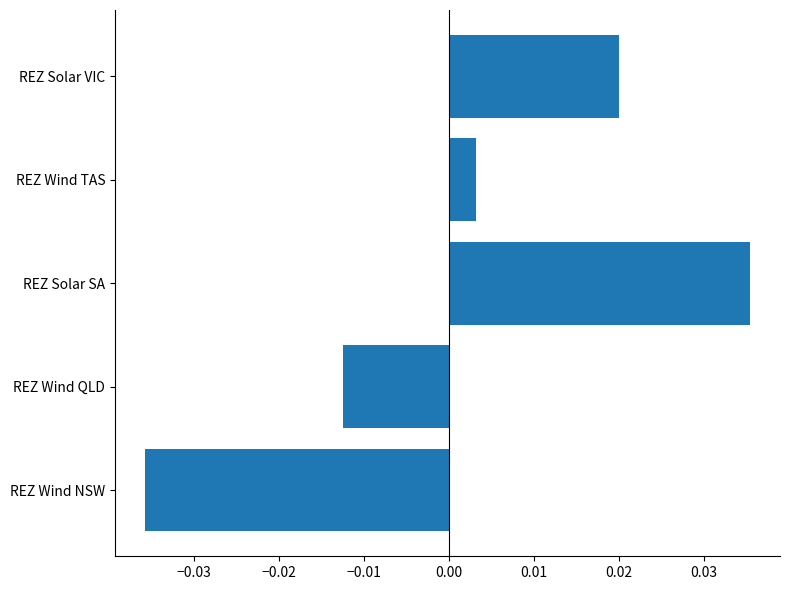

Are the bars horizontal?

Yes